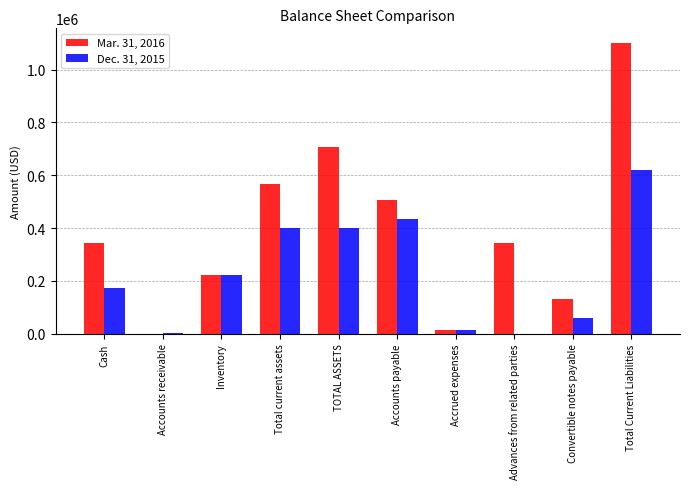

What is the maximum value shown in the chart?

1101383